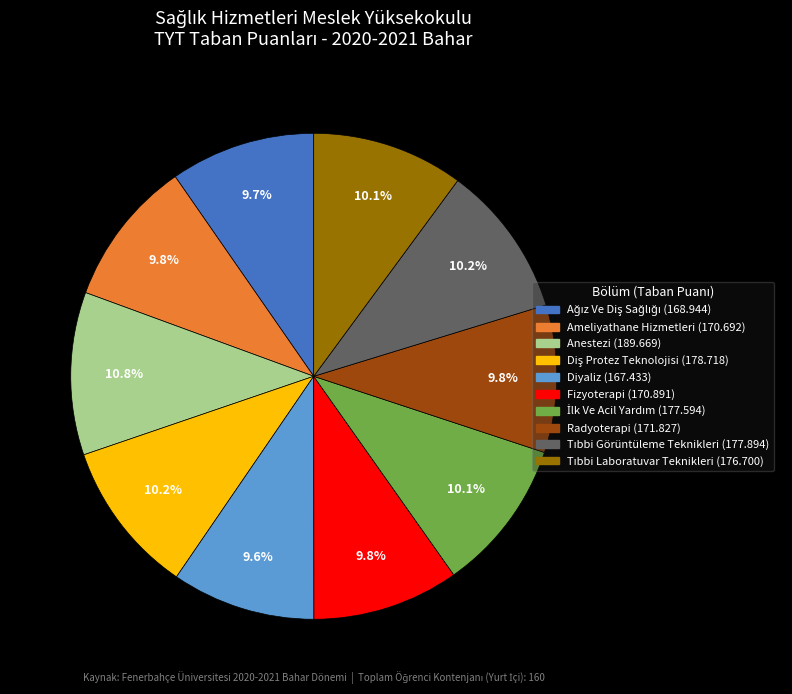

Is there any slice that represents more than half of the pie?

No